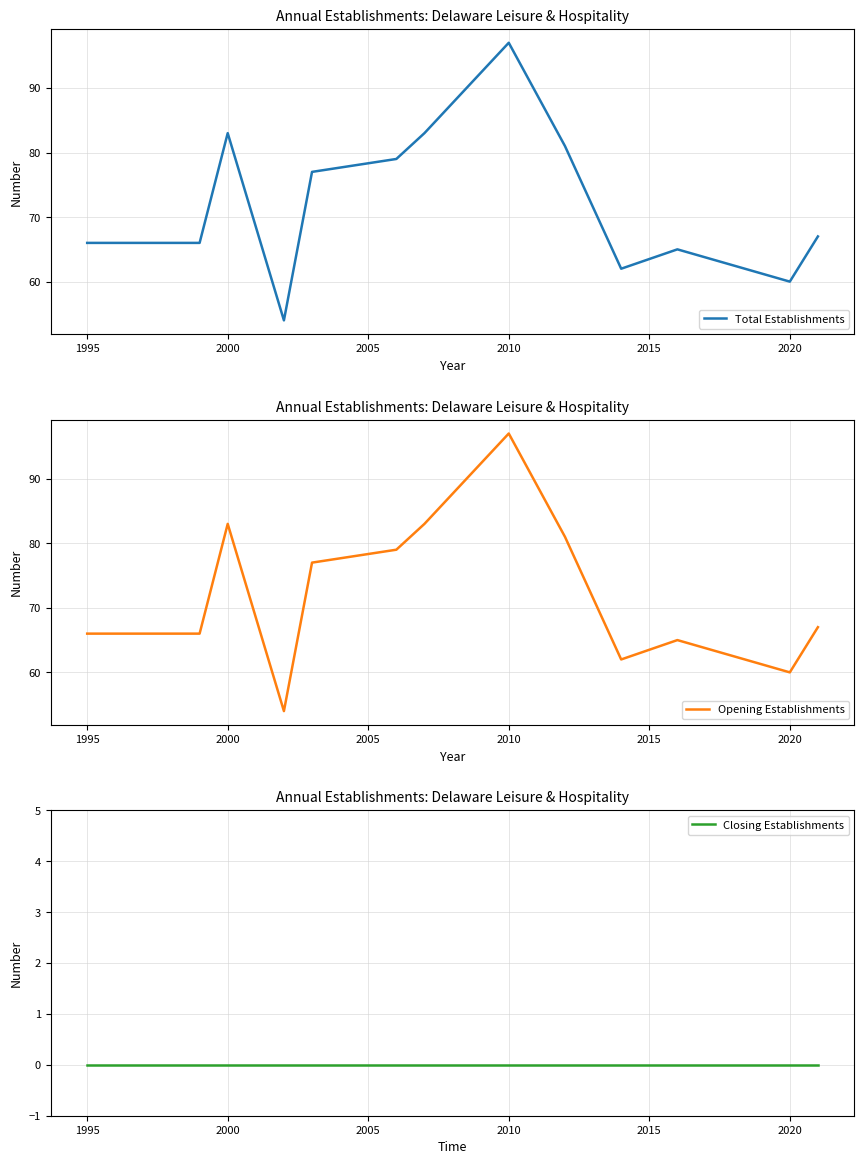

How many data points in Total Establishments are less than 67?

7